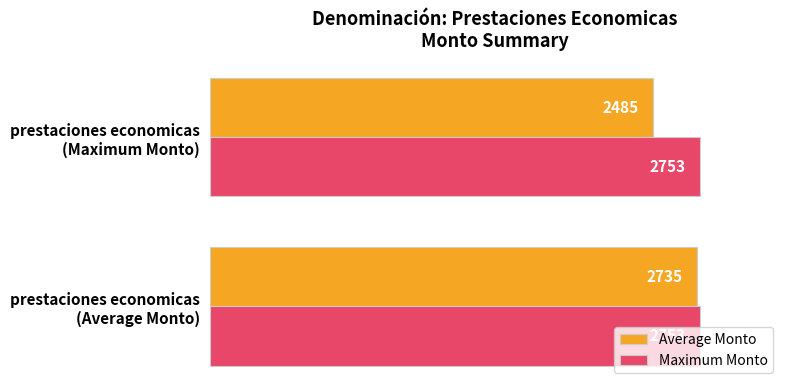

What is the sum of all Maximum Monto values?

5506.0